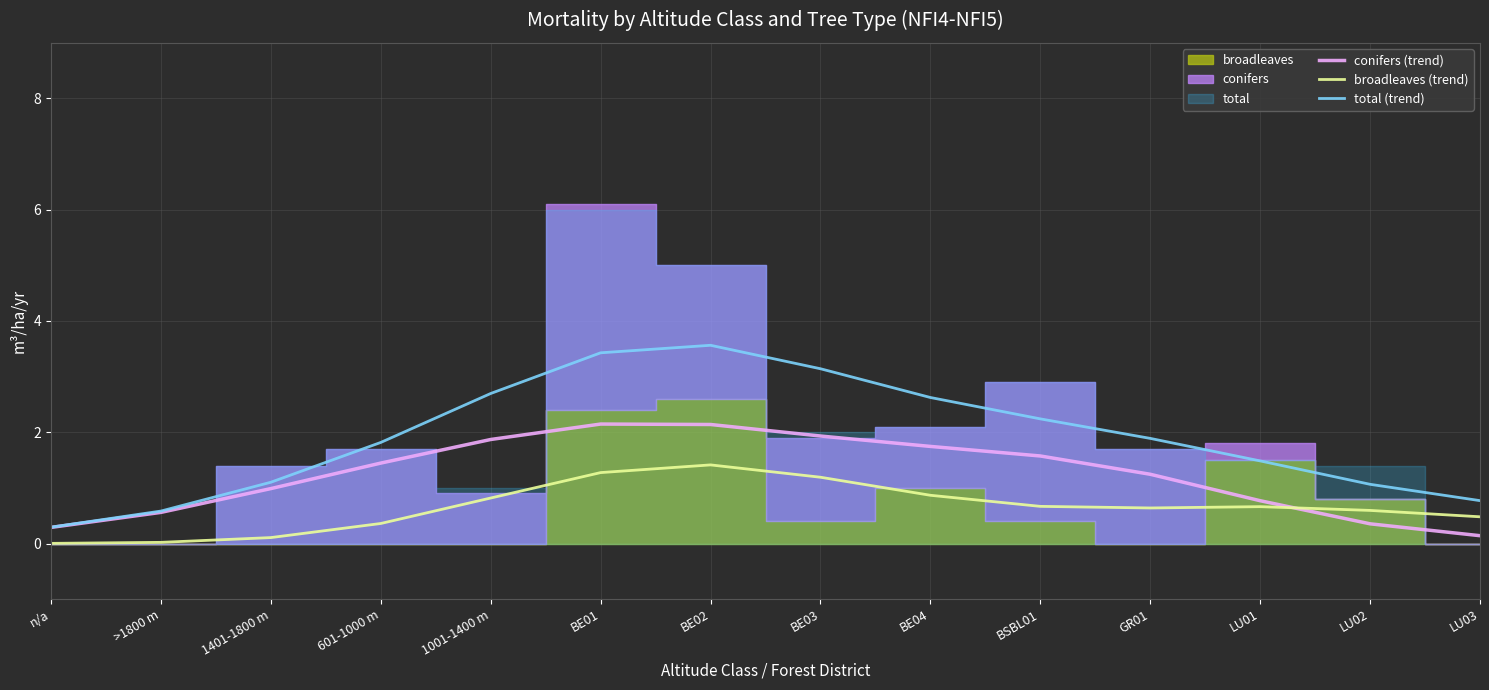

What is the value of the conifers (trend) point at the 6th from the left?

2.1